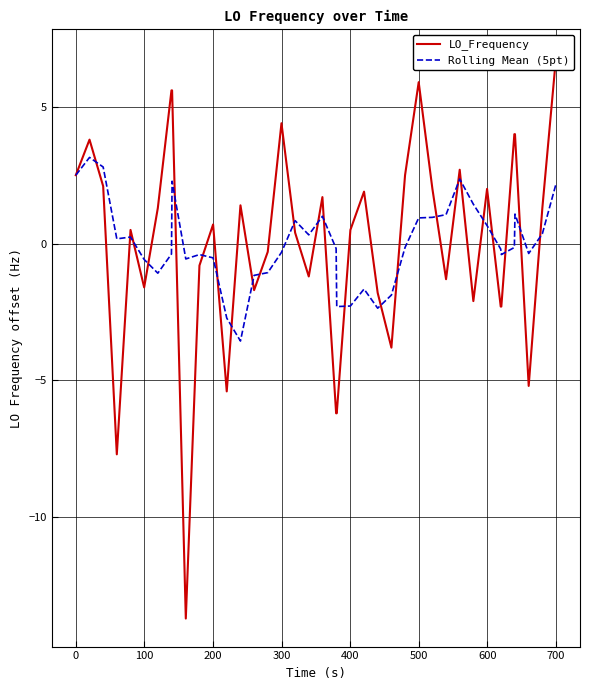

Rank the series by their maximum value, from lowest to highest.

Rolling Mean (5pt), LO_Frequency